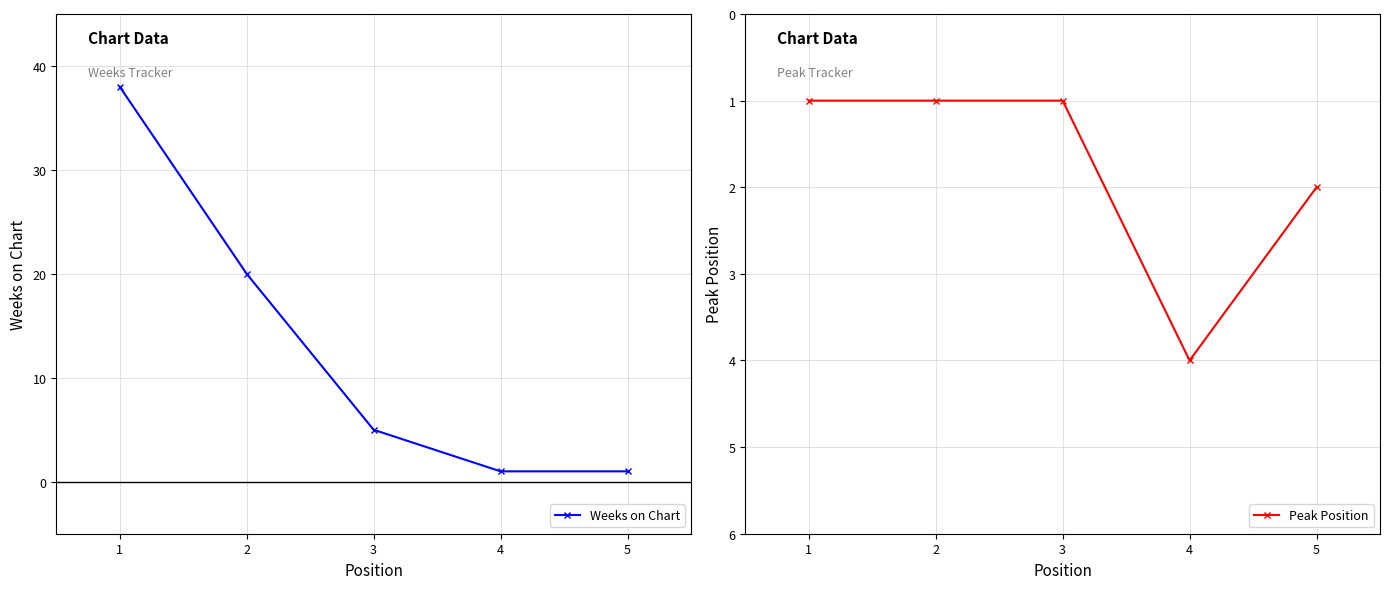

What is the greatest value displayed?

38